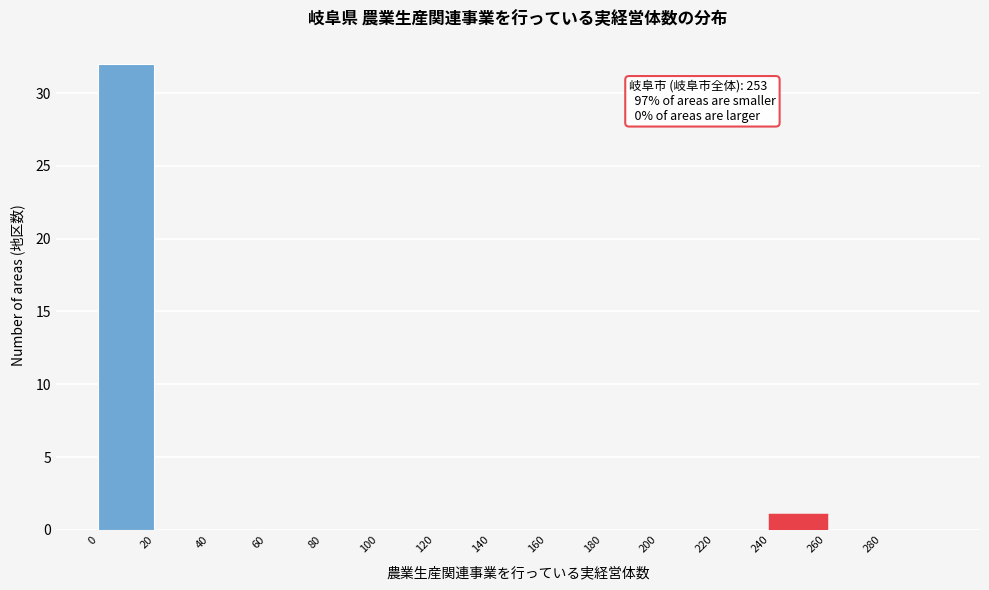

Over which range of the x-axis is the bar tallest?

0 to 20